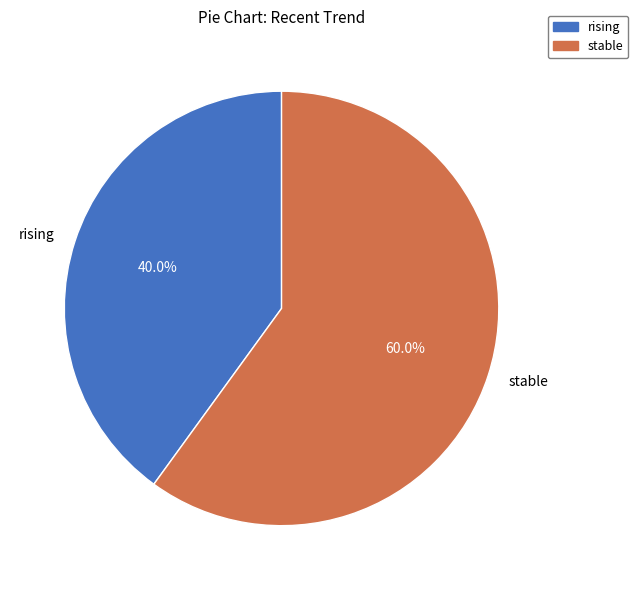

True or false: stable accounts for 60% of the total.

True